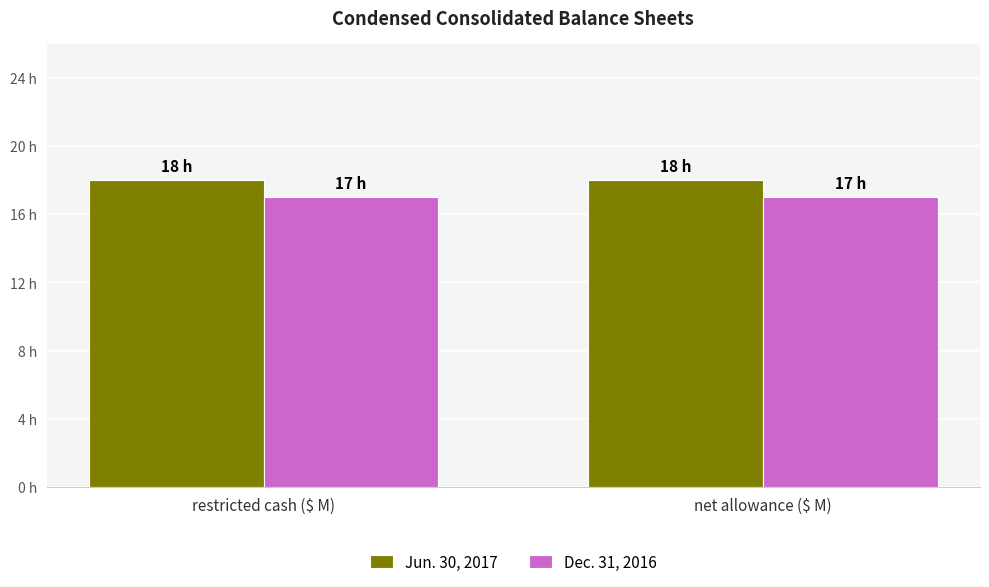

At which category is the sum across all series the highest?

restricted cash ($ M)